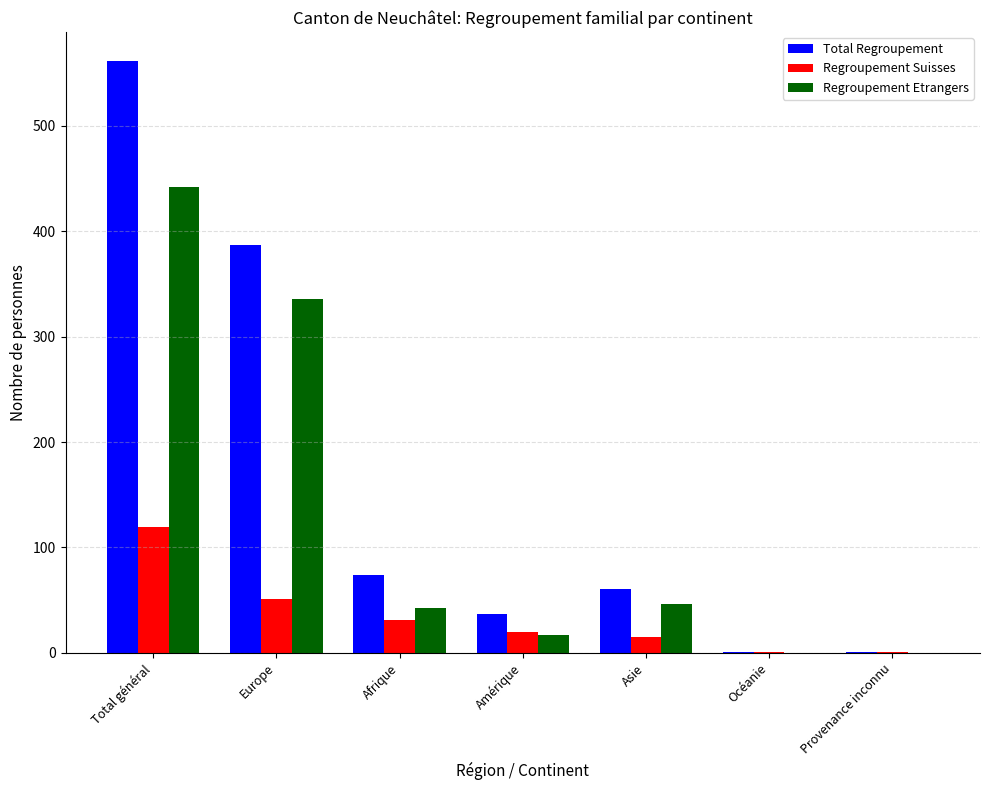

Count the number of categories in the chart.

7